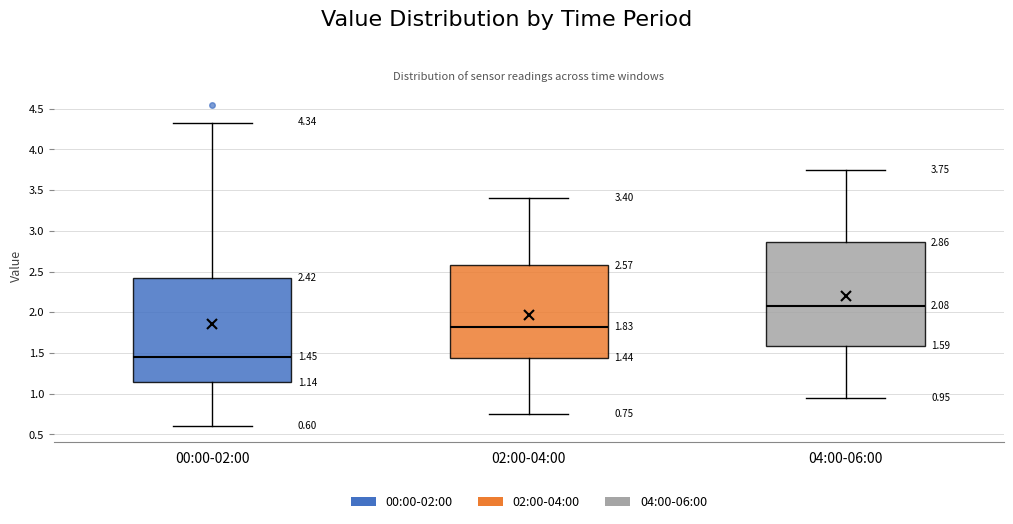

Which box has the lowest median line?

00:00-02:00